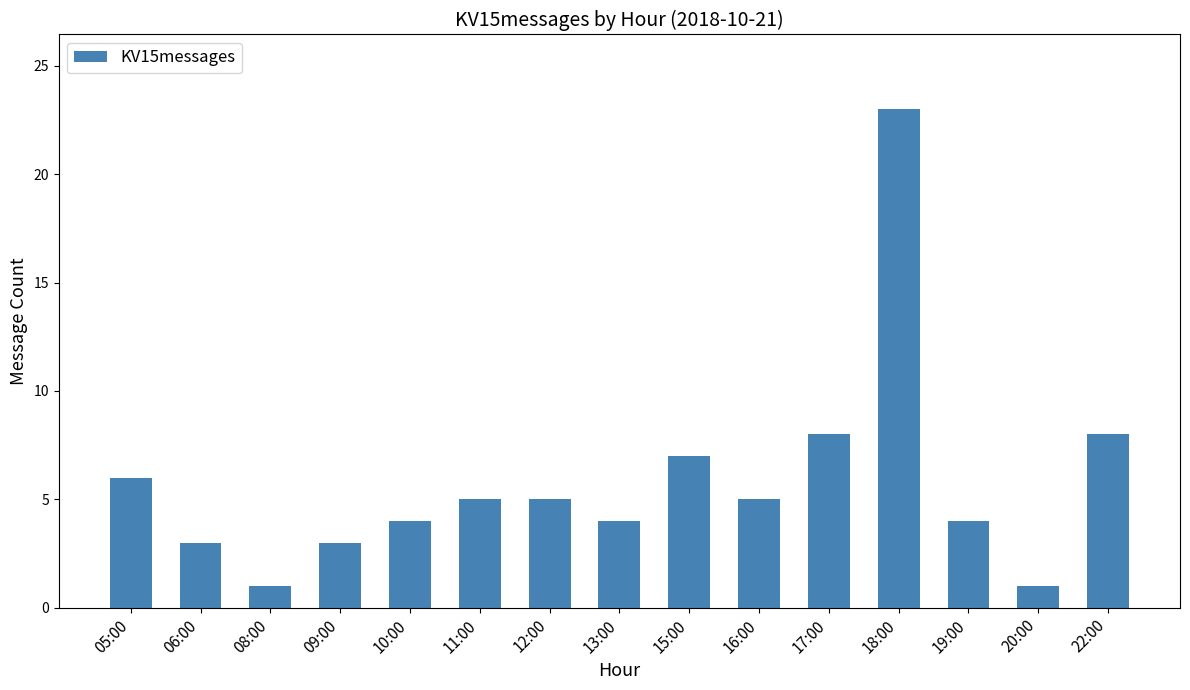

What position from the left is 15:00?

9